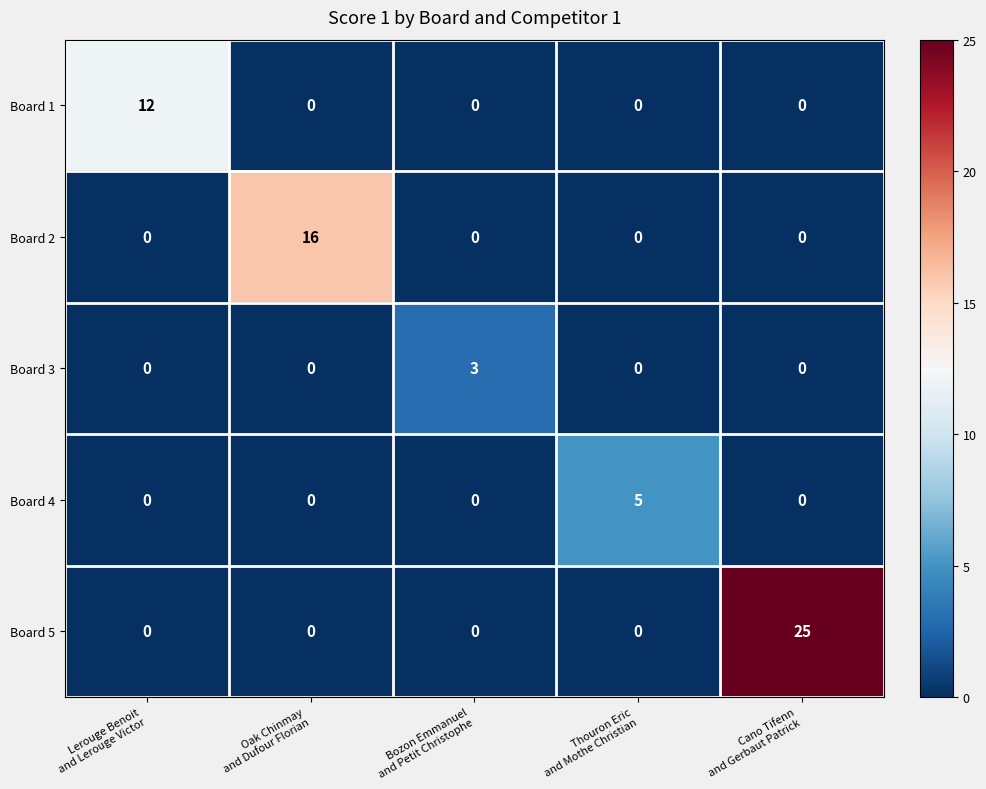

What is the sum of all Board 2 values?

16